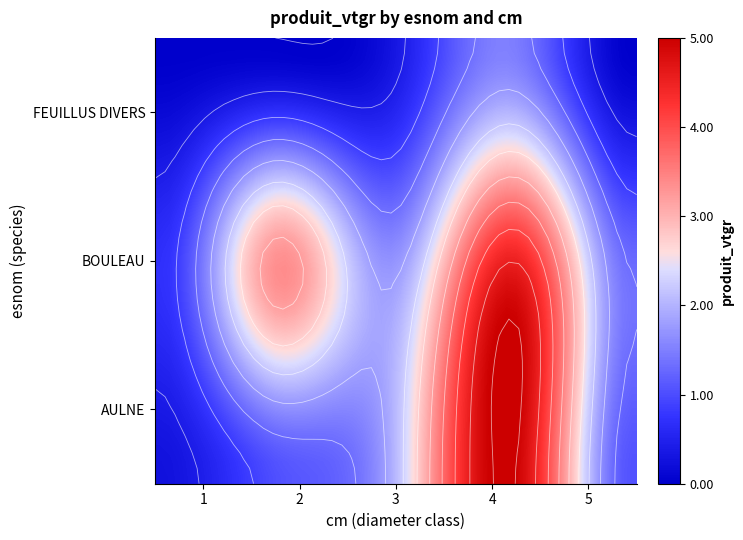

Is the value of BOULEAU at 2 greater than the value of AULNE at 2?

Yes